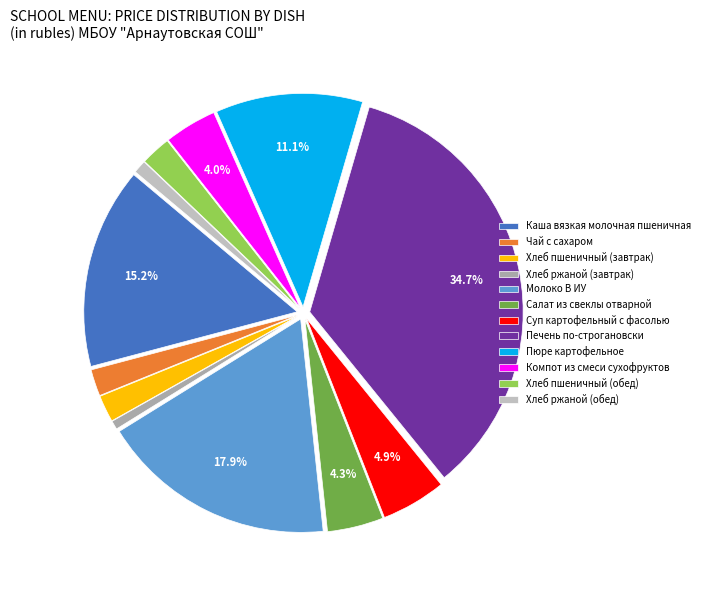

Which has a higher value, Каша вязкая молочная пшеничная or Хлеб пшеничный (обед)?

Каша вязкая молочная пшеничная